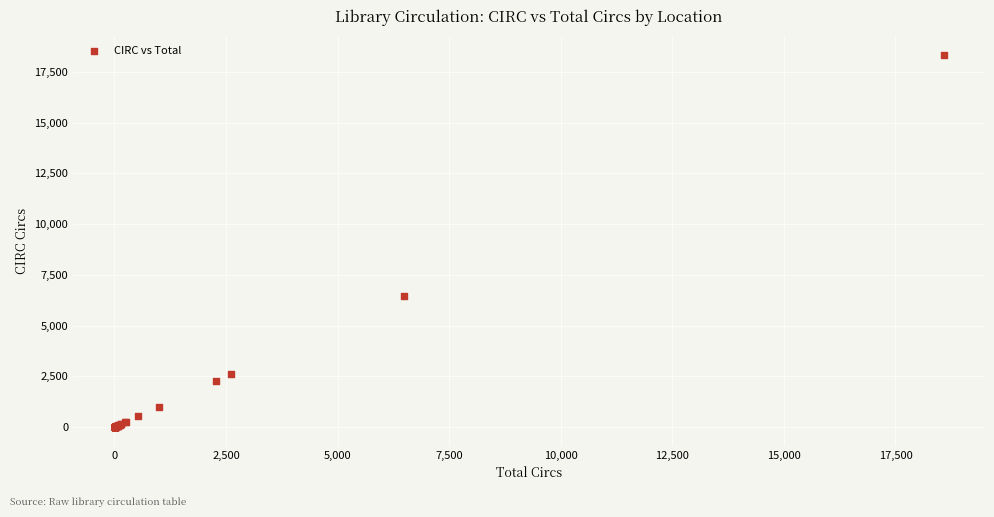

What Y value in the scatter plot is closest to 9170?

6464